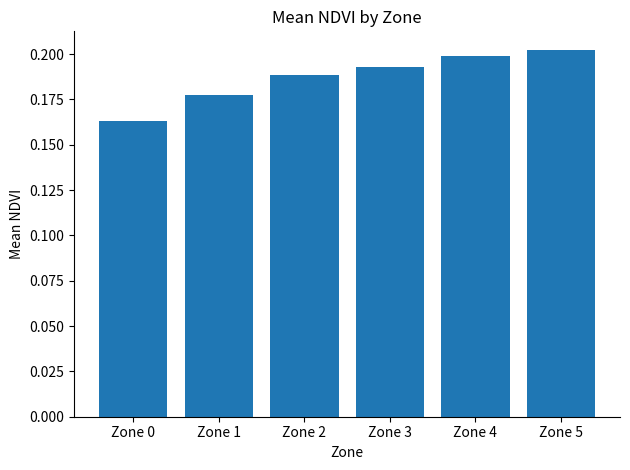

List the labels in order of value, largest first.

Zone 5, Zone 4, Zone 3, Zone 2, Zone 1, Zone 0